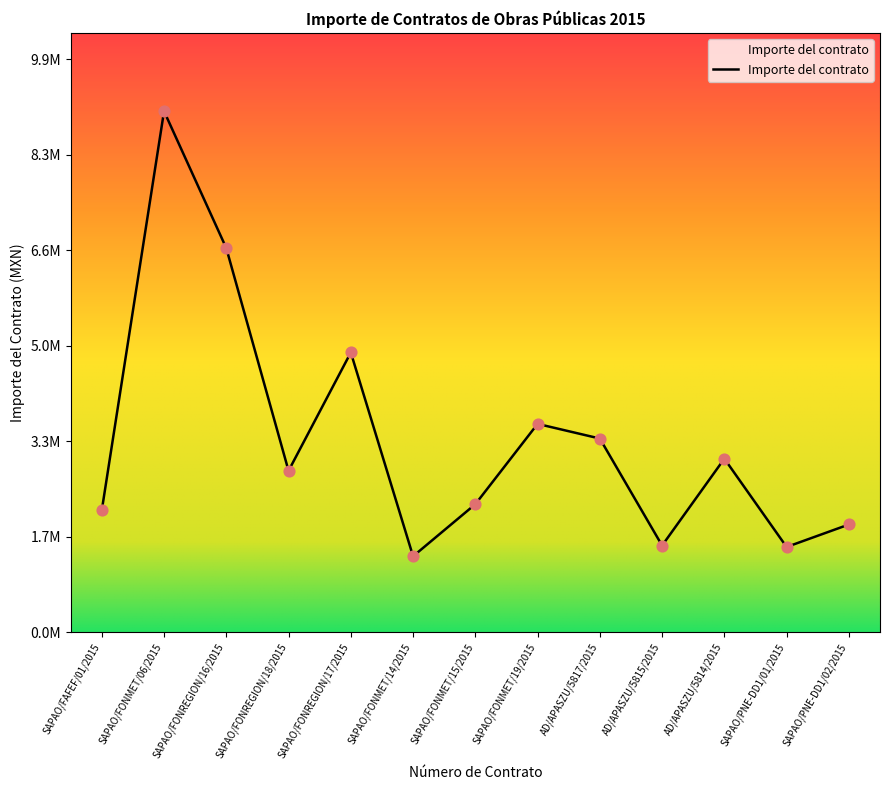

Between SAPAO/FONMET/06/2015 and SAPAO/PNE-DD1/02/2015, which is larger?

SAPAO/FONMET/06/2015